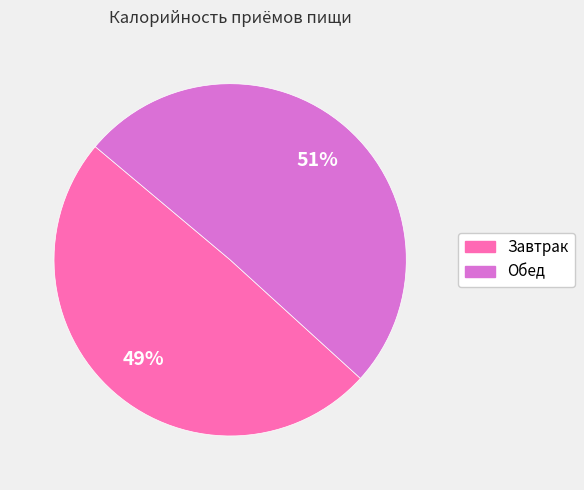

Which has a higher value, Завтрак or Обед?

Обед